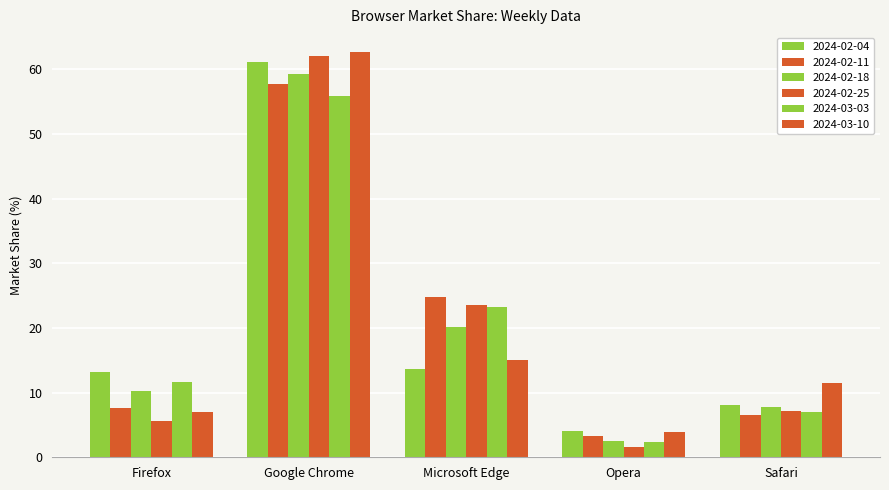

What is the smallest value displayed?

1.5